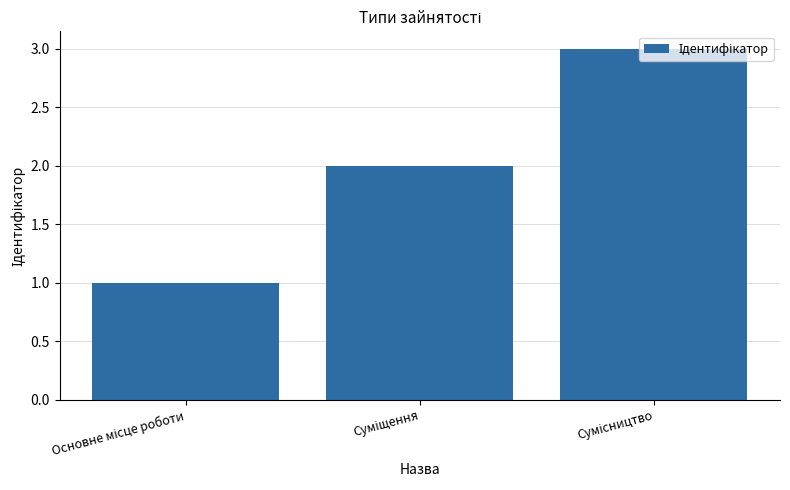

What is the sum of all values?

6